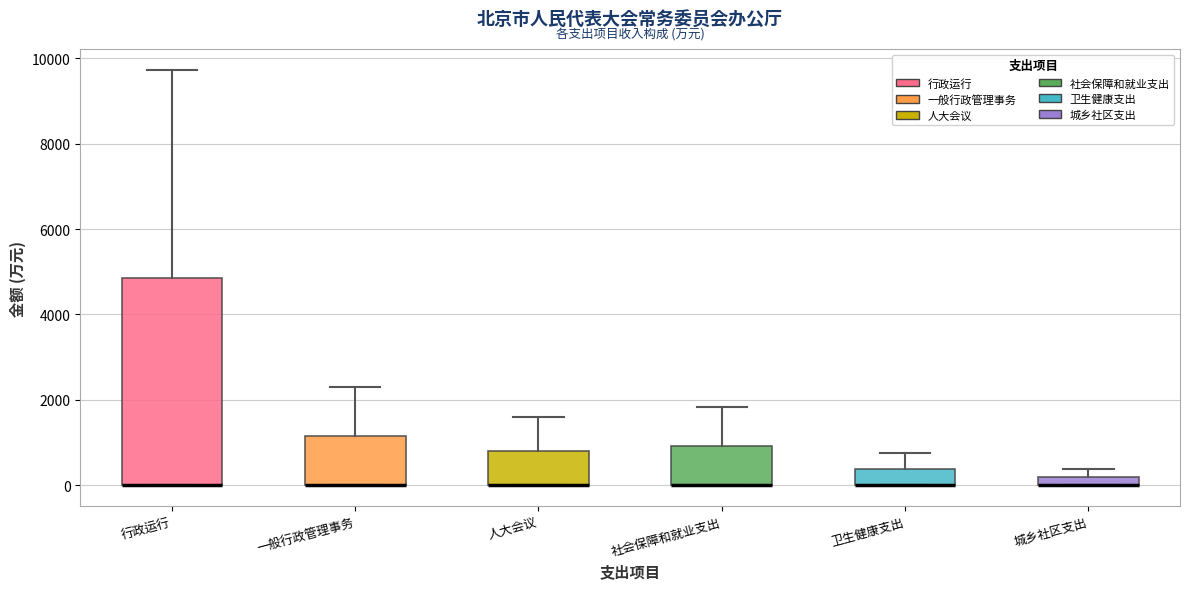

Comparing the boxes themselves (not the whiskers), which one is the tallest?

行政运行